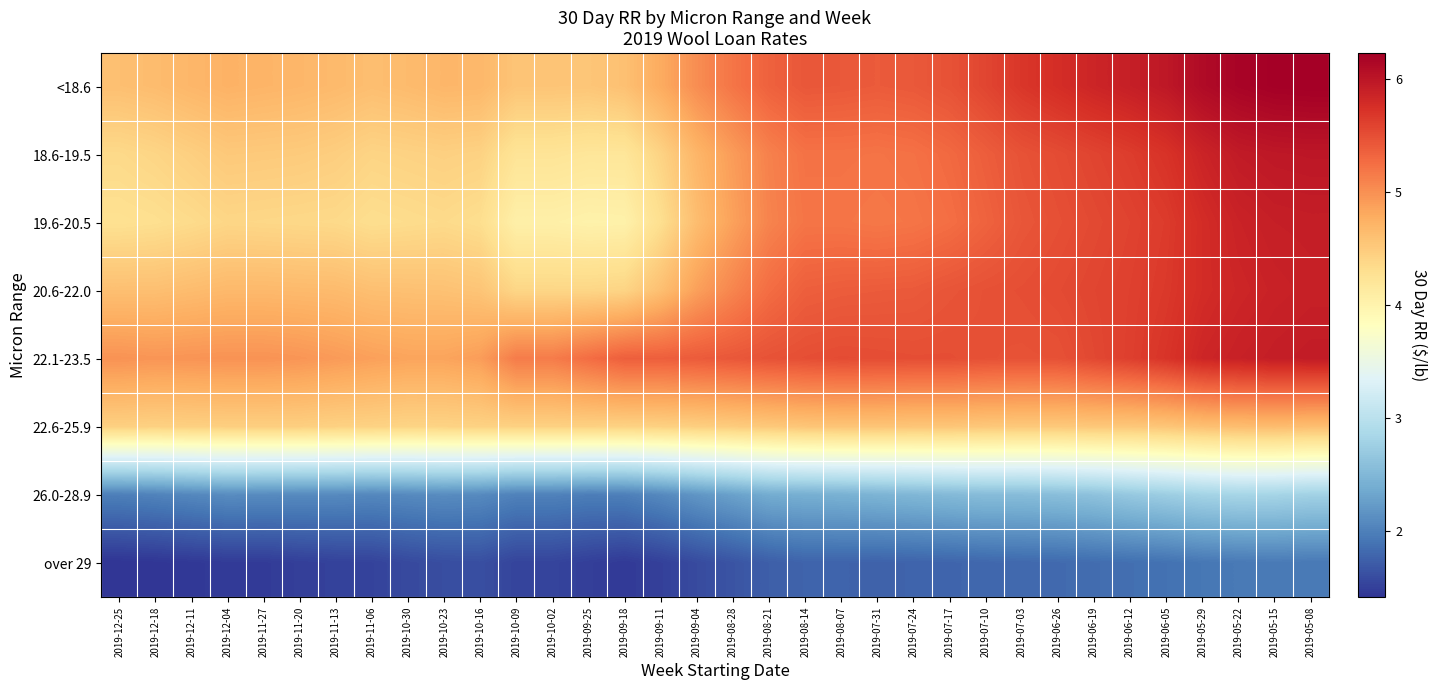

Rank the series by their maximum value, from highest to lowest.

<18.6, 18.6-19.5, 22.1-23.5, 19.6-20.5, 20.6-22.0, 22.6-25.9, 26.0-28.9, over 29